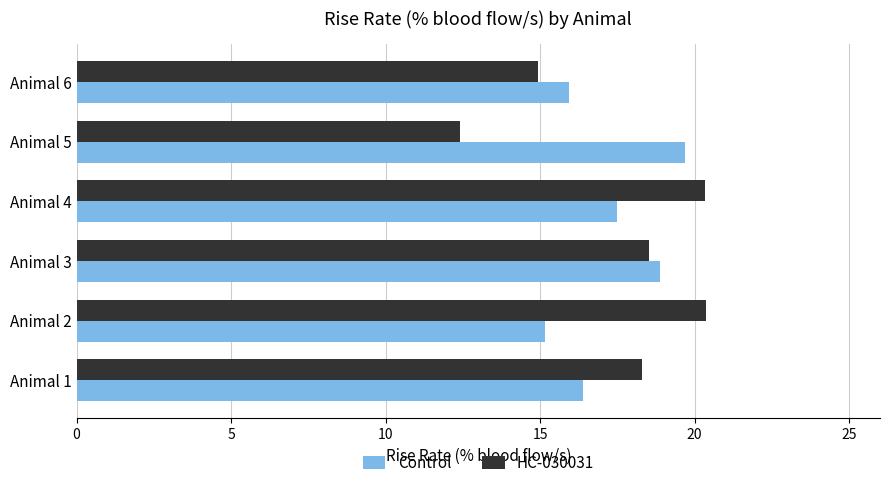

Which series has the largest total across all categories?

HC-030031